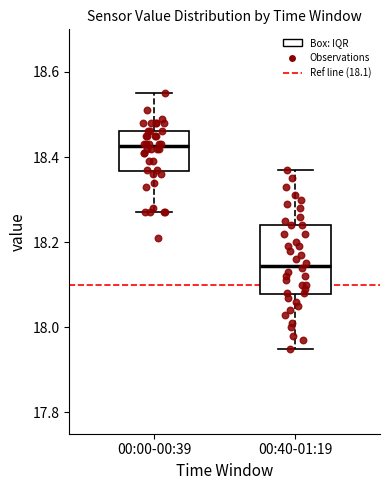

Where does the median line of the box for 00:40-01:19 sit on the y-axis? The values are not printed on the chart, so give them approximately, as read against the axis.

18.14